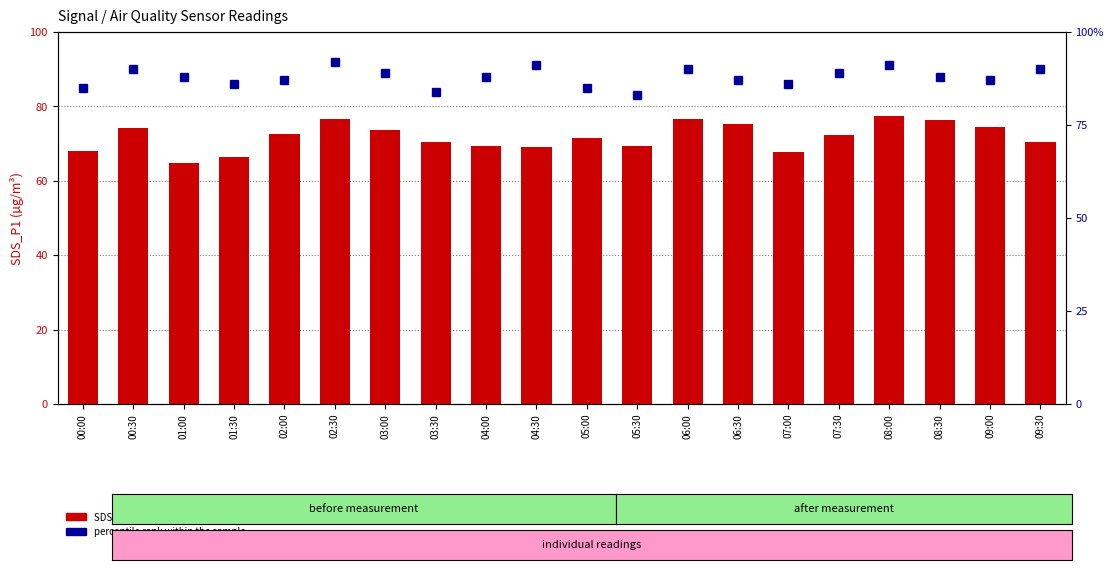

Reading right to left, transcribe all the data shown in this chart.

SDS_P1: 09:30=70.3	09:00=74.6	08:30=76.3	08:00=77.3	07:30=72.2	07:00=67.8	06:30=75.4	06:00=76.6	05:30=69.2	05:00=71.4	04:30=69.2	04:00=69.4	03:30=70.4	03:00=73.7	02:30=76.7	02:00=72.6	01:30=66.5	01:00=64.7	00:30=74.1	00:00=68.1
percentile rank within the sample: 09:30=90.0	09:00=87.0	08:30=88.0	08:00=91.0	07:30=89.0	07:00=86.0	06:30=87.0	06:00=90.0	05:30=83.0	05:00=85.0	04:30=91.0	04:00=88.0	03:30=84.0	03:00=89.0	02:30=92.0	02:00=87.0	01:30=86.0	01:00=88.0	00:30=90.0	00:00=85.0